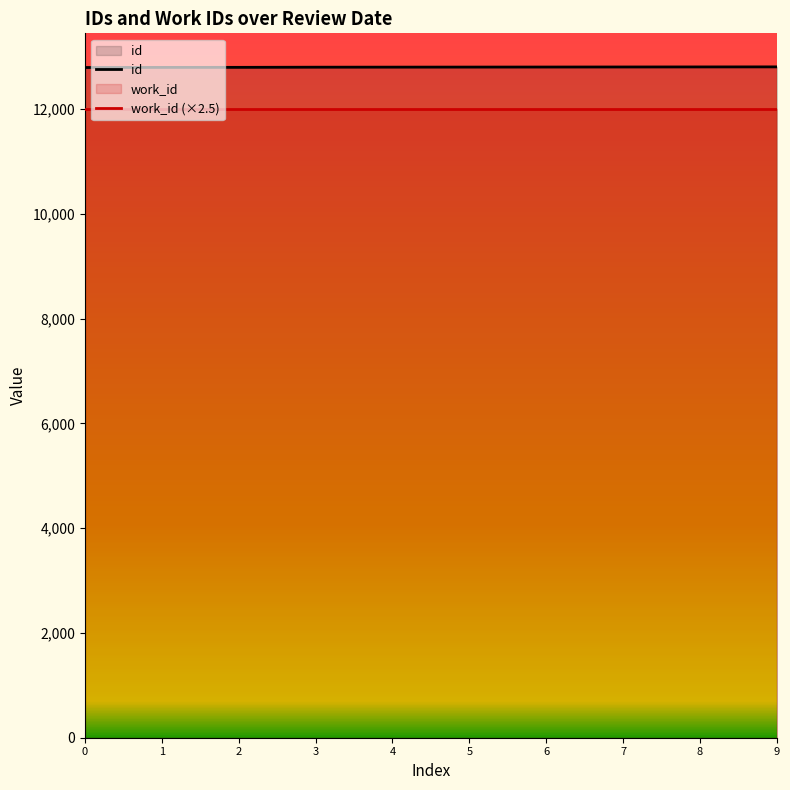

True or false: id and work_id (×2.5) intersect in this chart.

False